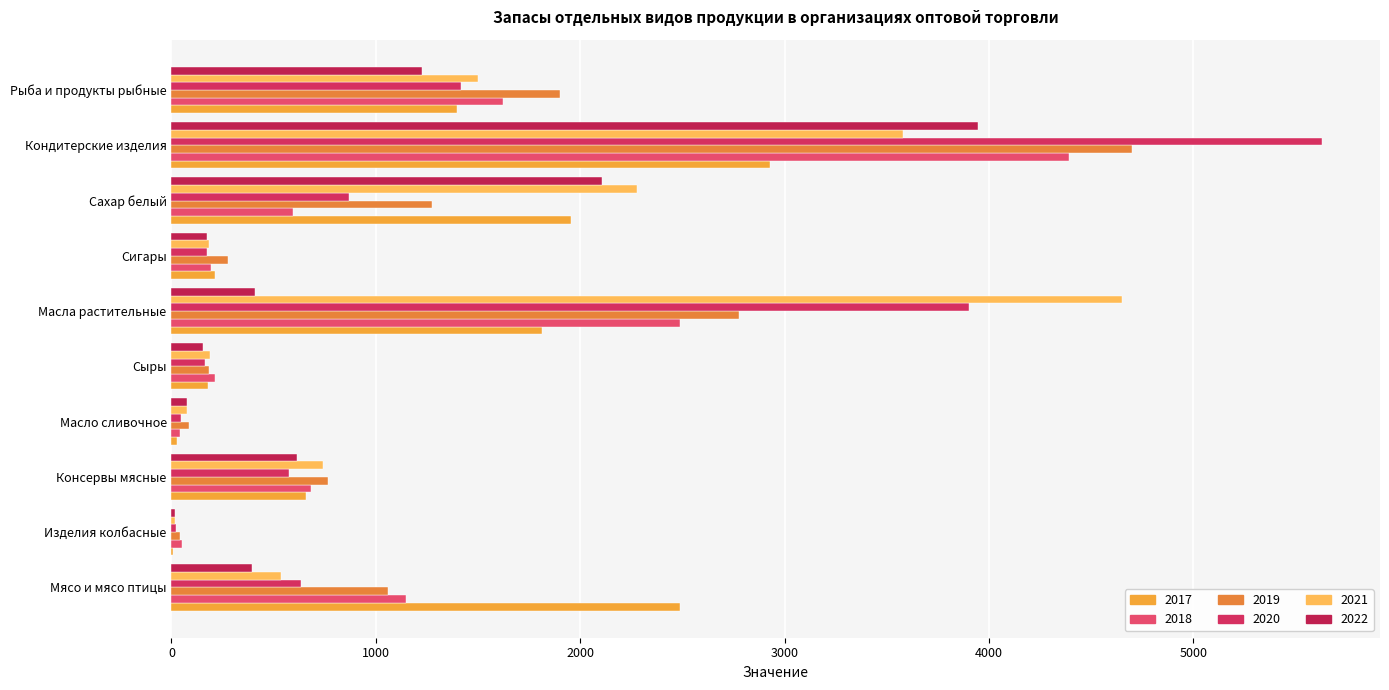

What is the value of the 2017 bar at the 10th from the left?

1398.5